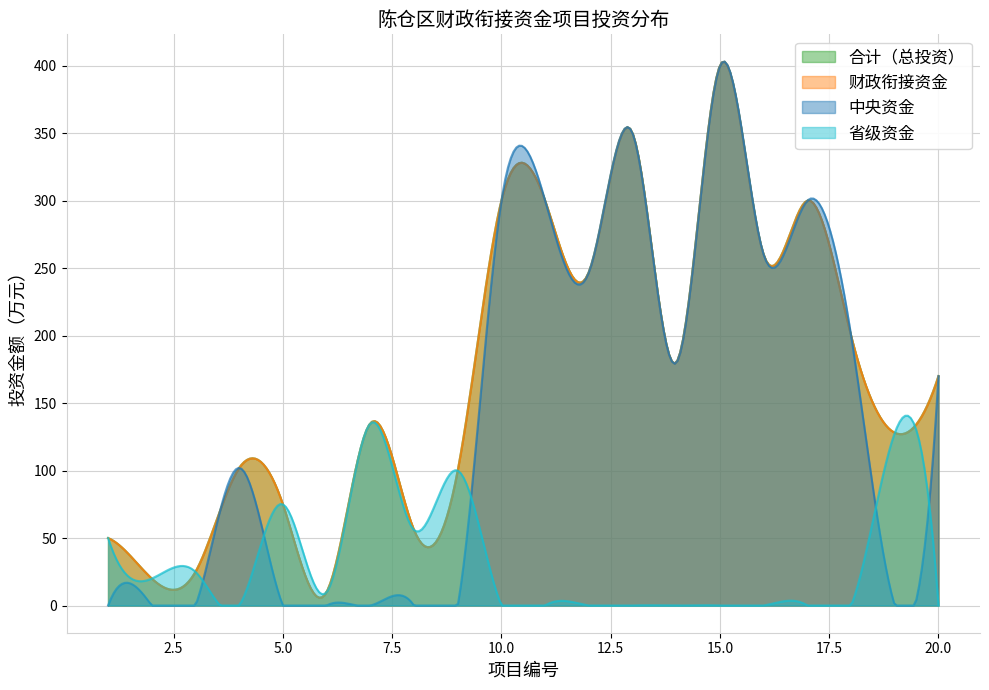

Reading right to left, list all the values displayed in this chart.

合计（总投资）: 20=170	19=128	18=200	17=300	16=260	15=400	14=180	13=350	12=247	11=300	10=300	9=100	8=56	7=135	6=10	5=75	4=102	3=25	2=20	1=50
财政衔接资金: 20=170	19=128	18=200	17=300	16=260	15=400	14=180	13=350	12=247	11=300	10=300	9=100	8=56	7=135	6=10	5=75	4=102	3=25	2=20	1=50
中央资金: 20=170	19=0	18=200	17=300	16=260	15=400	14=180	13=350	12=247	11=300	10=300	9=0	8=0	7=0	6=0	5=0	4=102	3=0	2=0	1=0
省级资金: 20=0	19=128	18=0	17=0	16=0	15=0	14=0	13=0	12=0	11=0	10=0	9=100	8=56	7=135	6=10	5=75	4=0	3=25	2=20	1=50